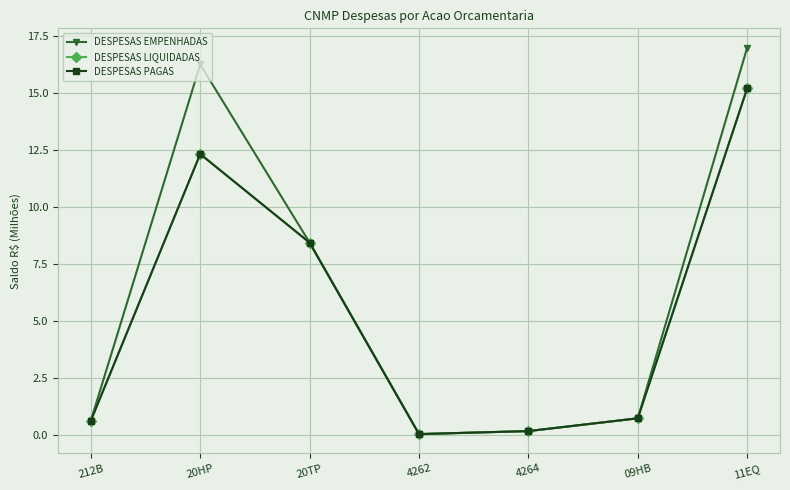

Where is DESPESAS PAGAS nearest to the value 7?

20TP